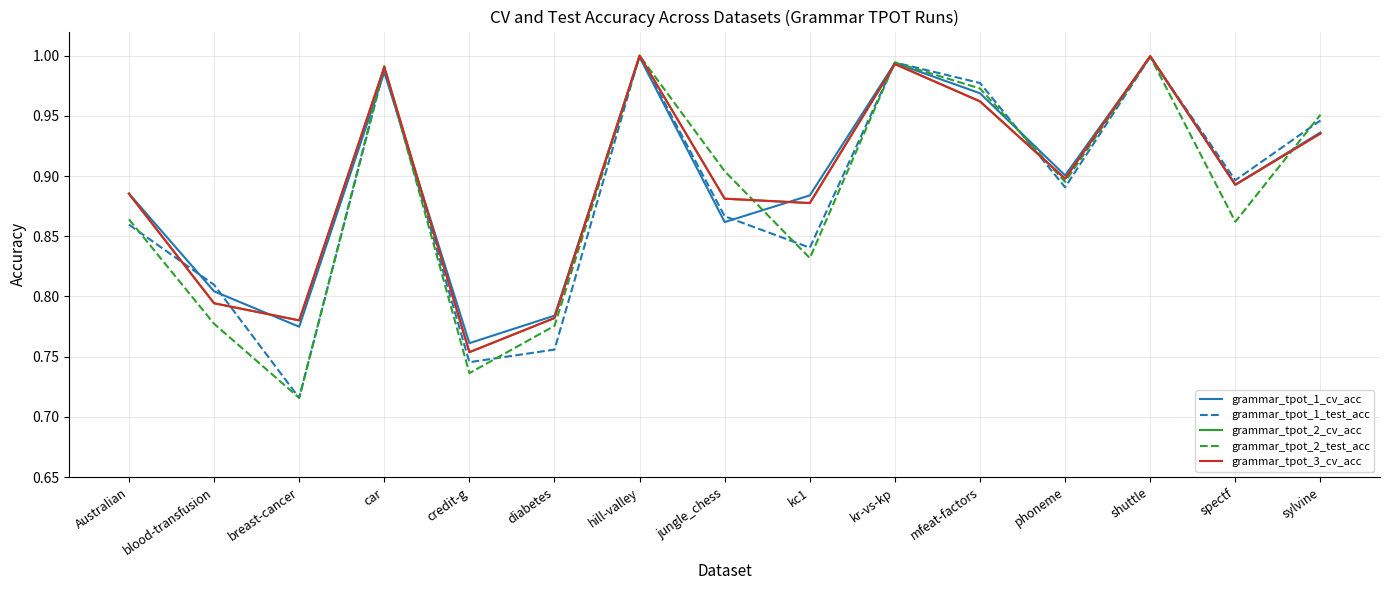

Does the chart have visible grid lines?

Yes